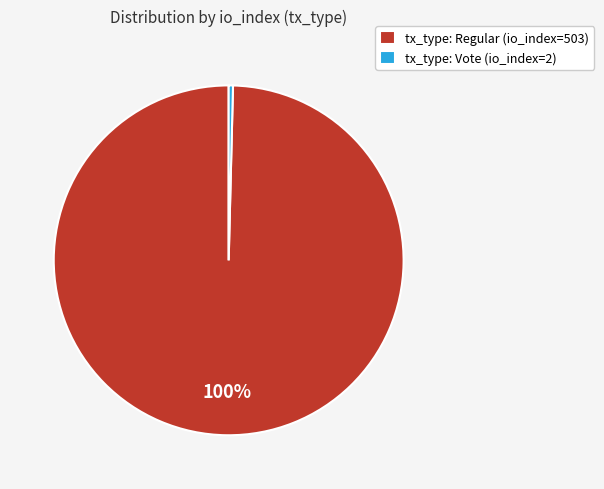

True or false: tx_type: Regular (io_index=503) accounts for 92% of the total.

False